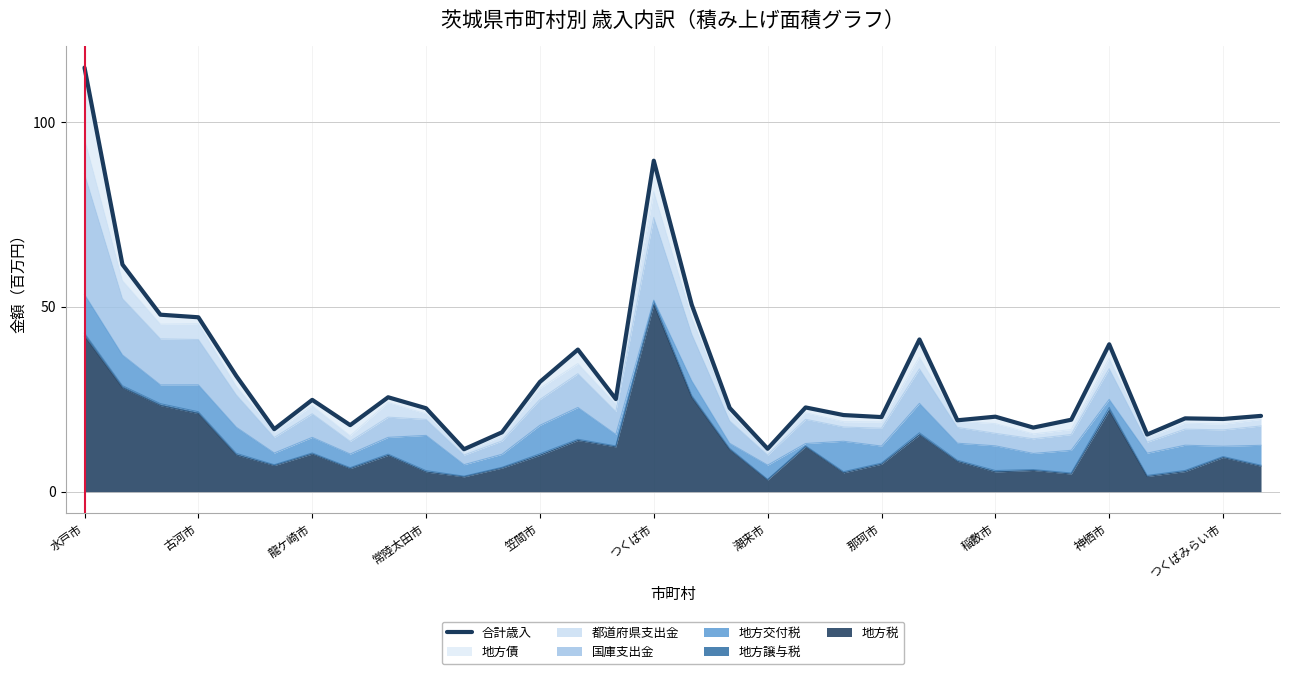

True or false: 地方税 has a value of 75.3 at 水戸市.

False